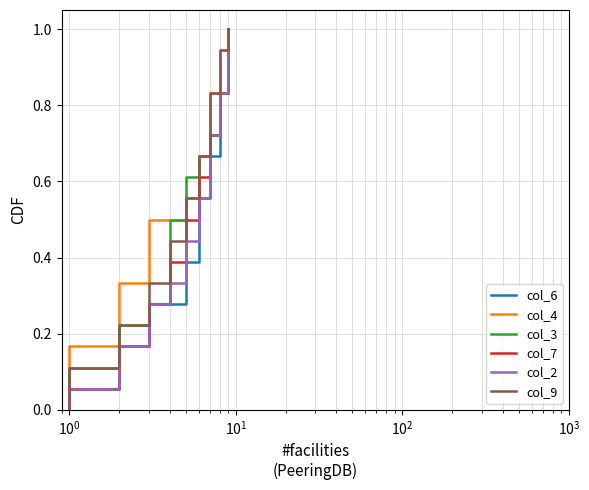

How many lines are shown in the chart?

6